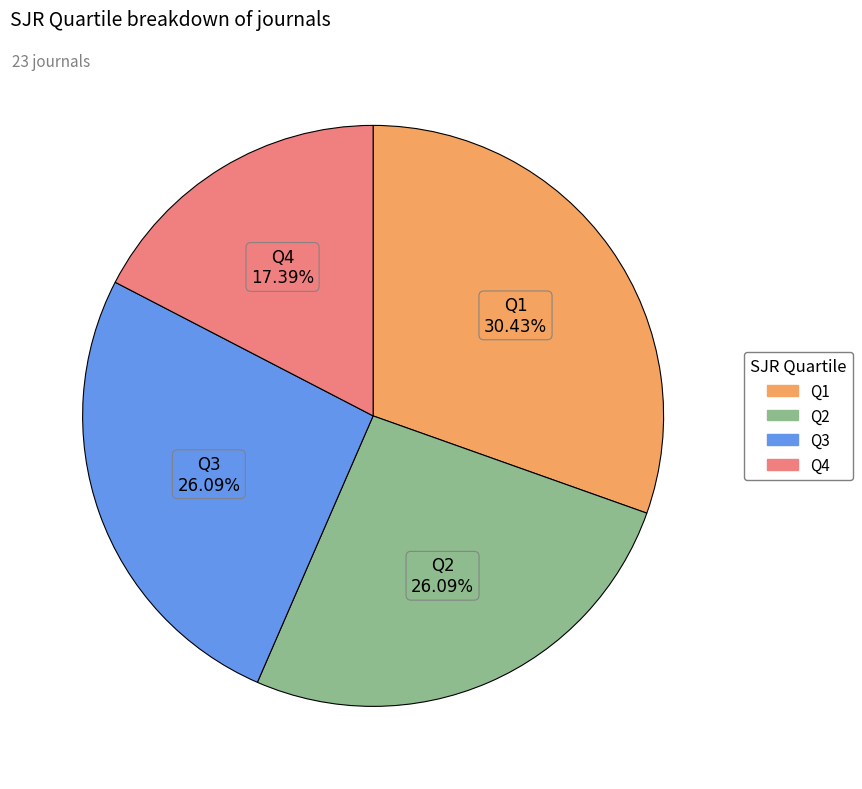

Does Q2 account for over 50% of the chart?

No